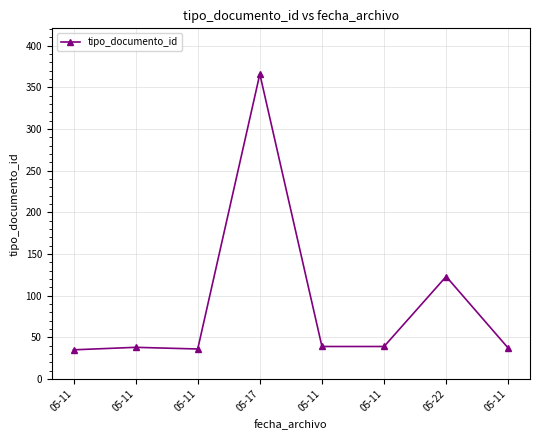

Where is the first local minimum?

05-11